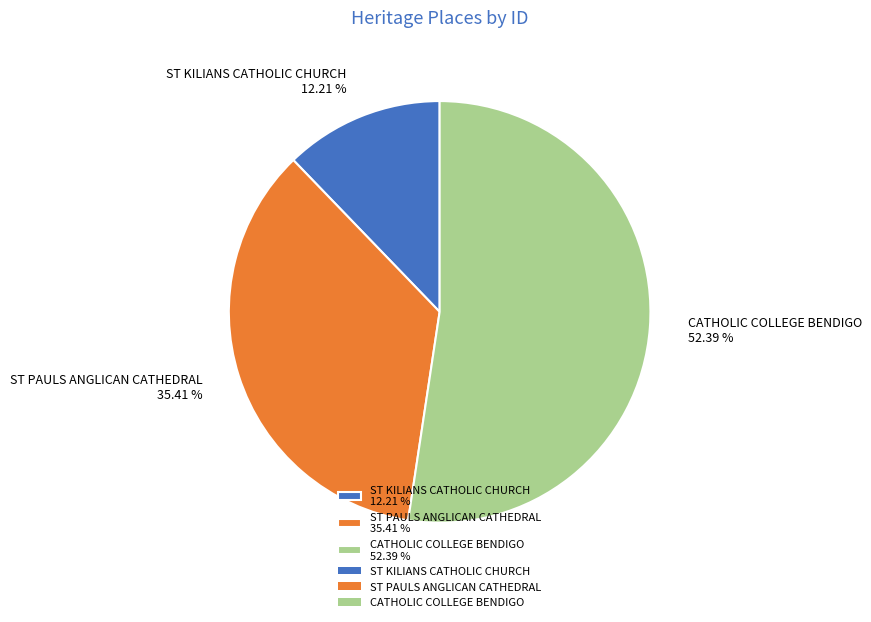

To the nearest percent, what portion does ST PAULS ANGLICAN CATHEDRAL represent?

35%